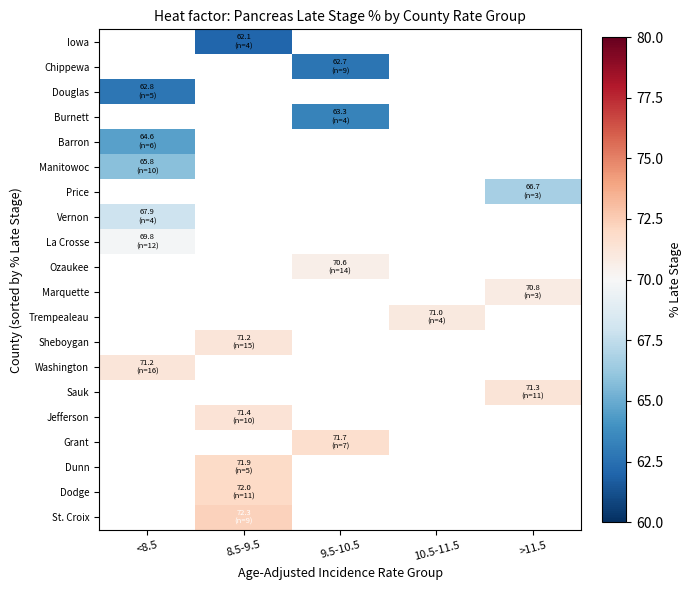

Is it true that Sauk equals 47.8 at >11.5?

False